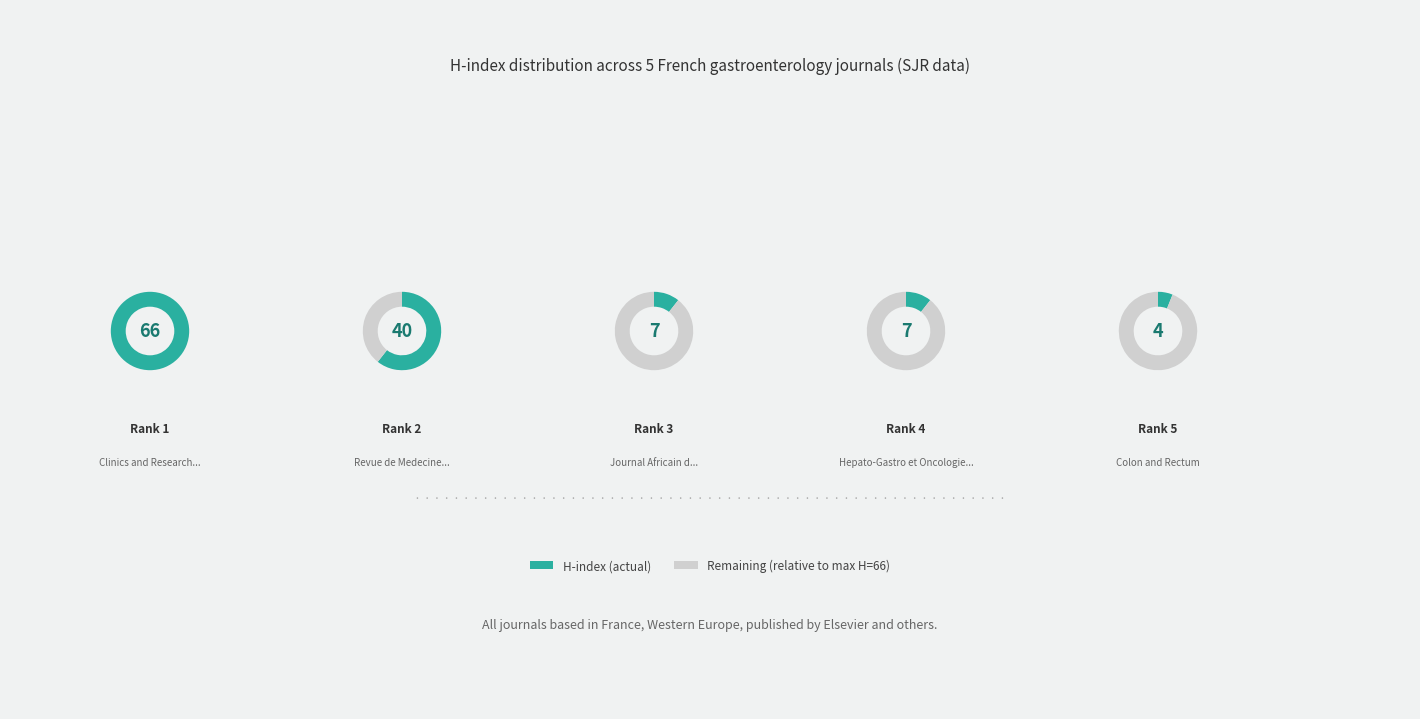

Which slice represents more than half of the pie?

Clinics and Research in Hepatology